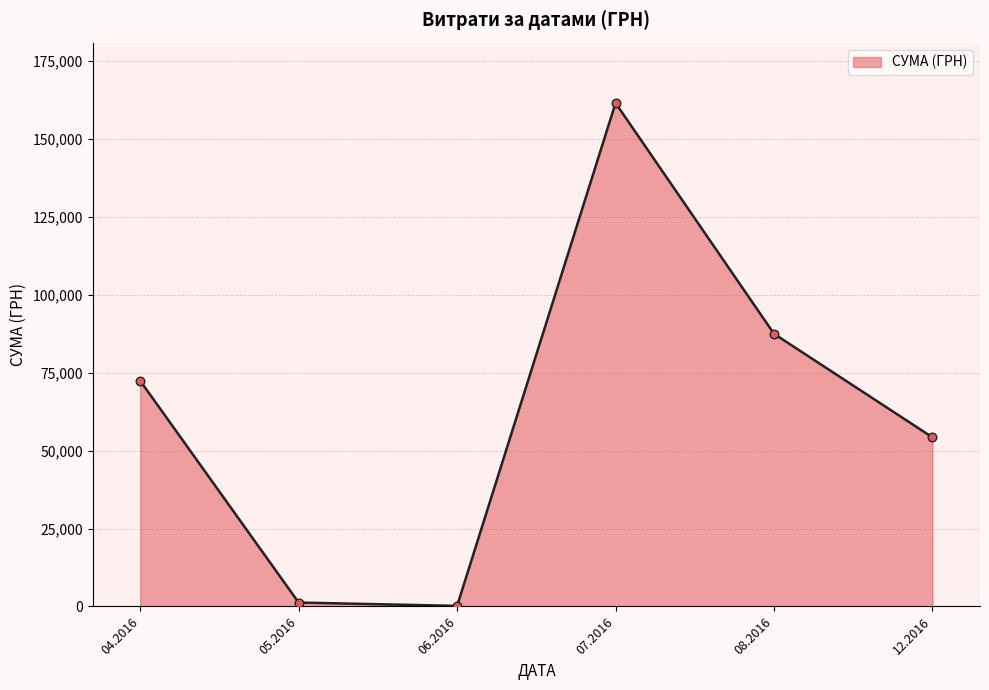

Which has a higher value, 07.2016 or 08.2016?

07.2016